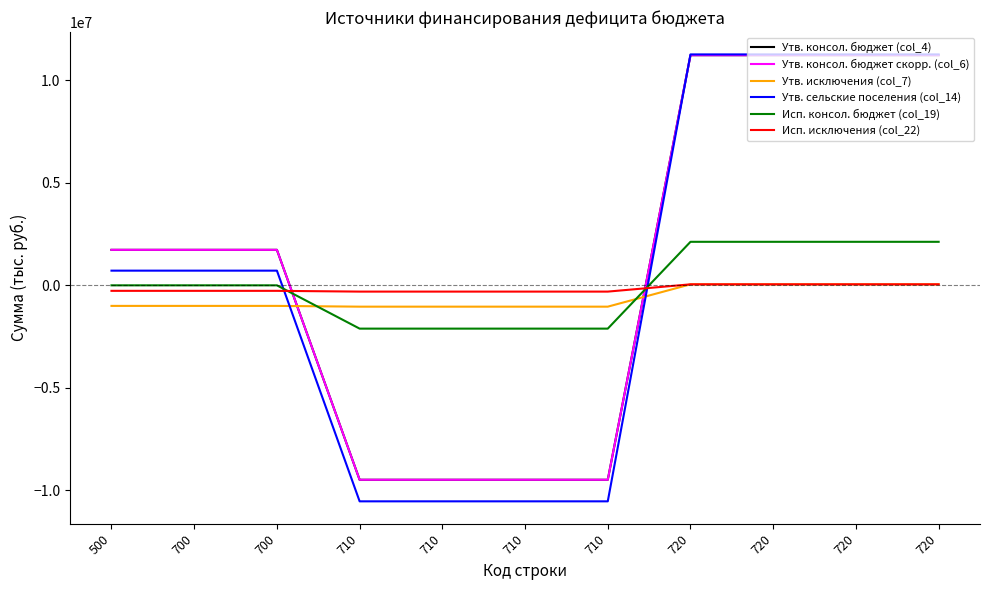

What is the difference between the second highest and second lowest values in the Утв. сельские поселения (col_14) series?

21800480.7